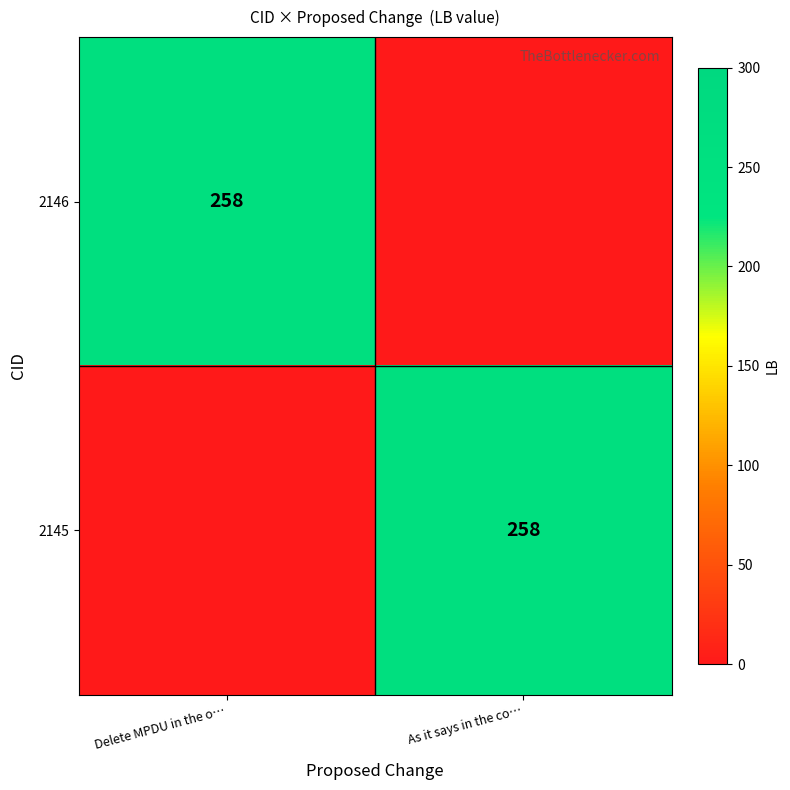

The value of 2146 at Delete MPDU in the o… is 392. True or false?

False